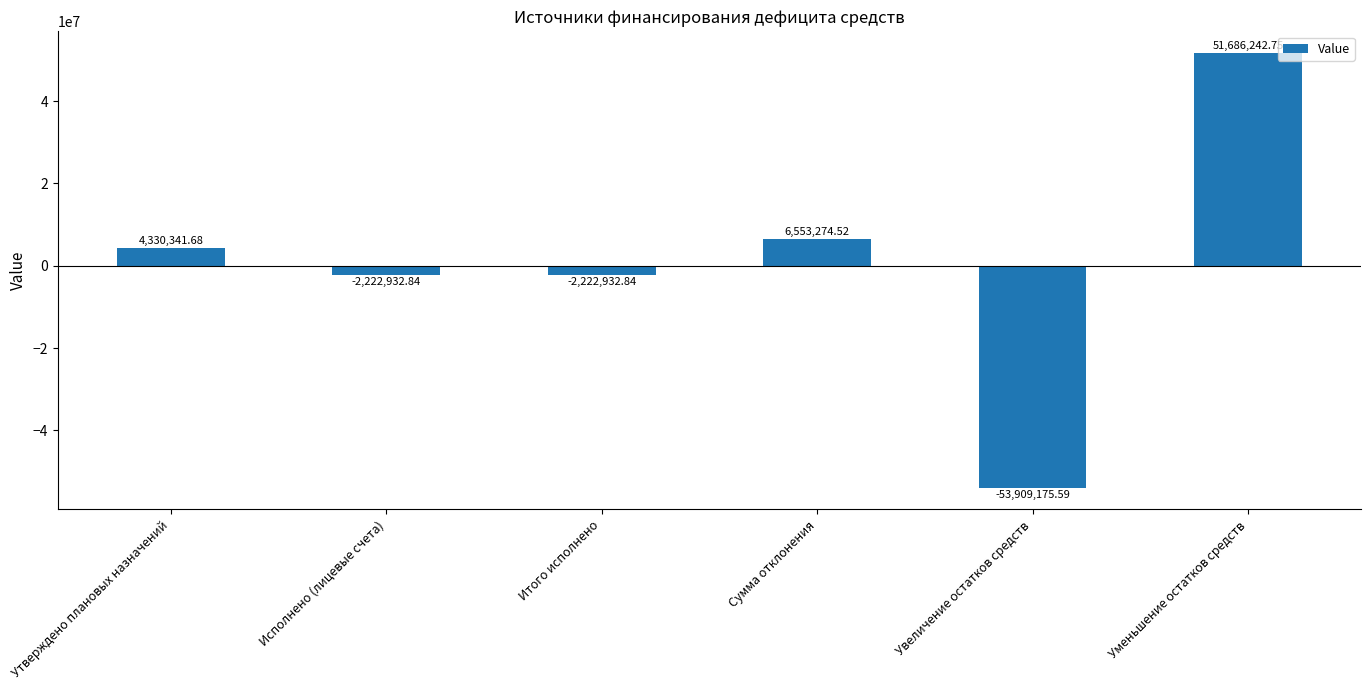

At which label does the data first exceed 4330341?

Утверждено плановых назначений